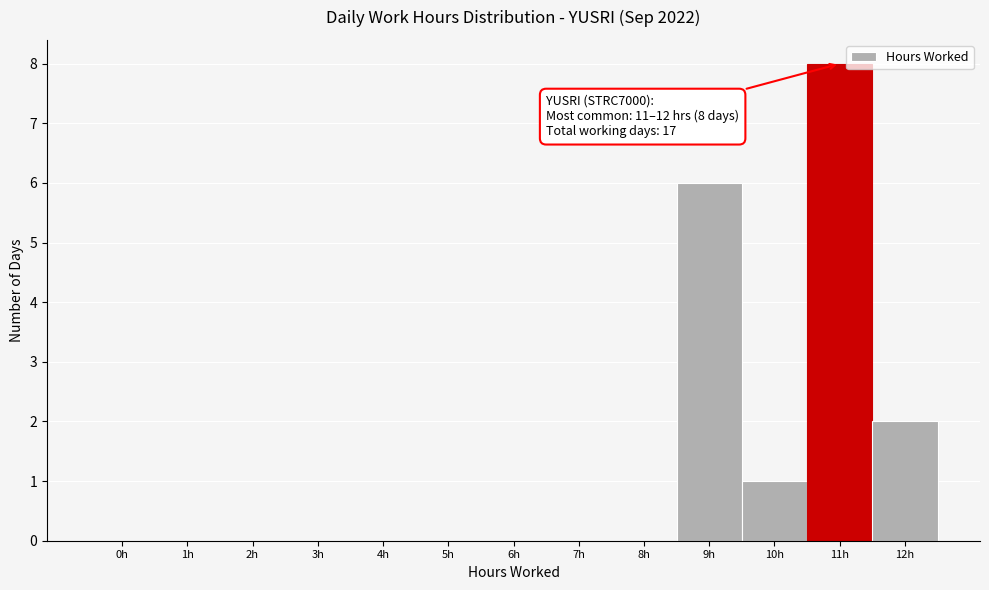

Reading left to right, transcribe all the data shown in this chart.

0h=0	1h=0	2h=0	3h=0	4h=0	5h=0	6h=0	7h=0	8h=0	9h=6	10h=1	11h=8	12h=2